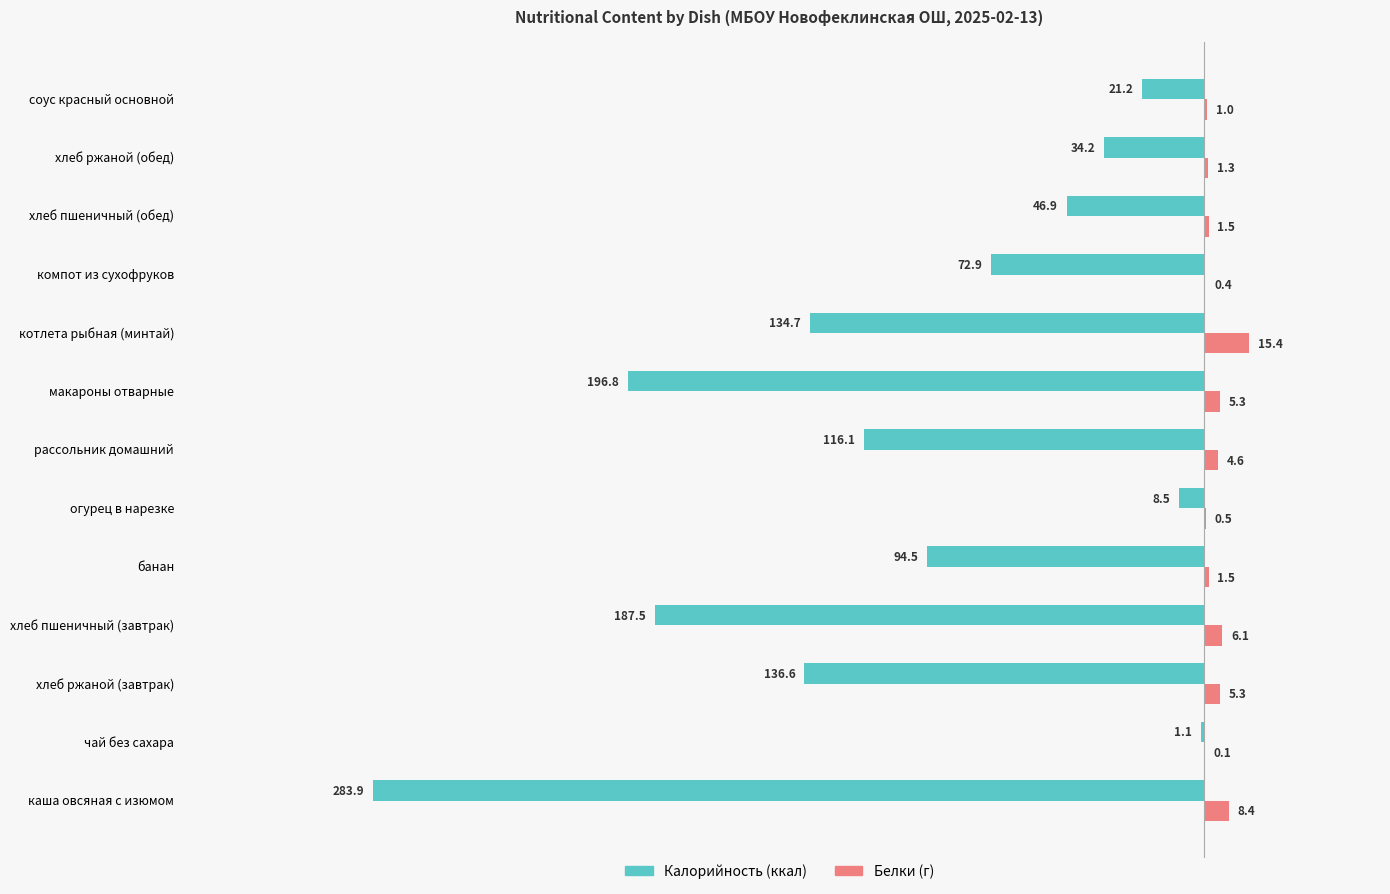

At which category is the sum across all series the highest?

чай без сахара